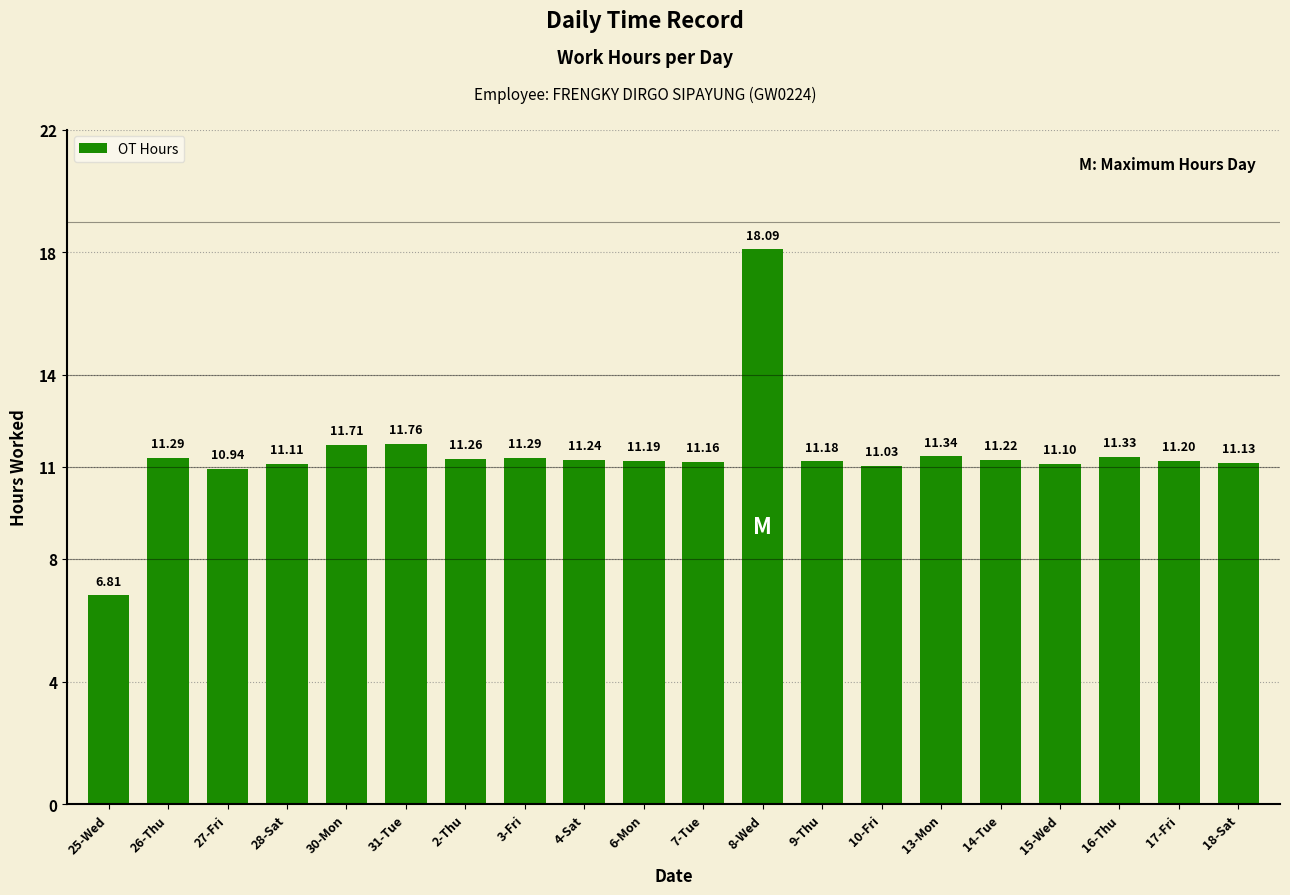

Count the number of categories in the chart.

20